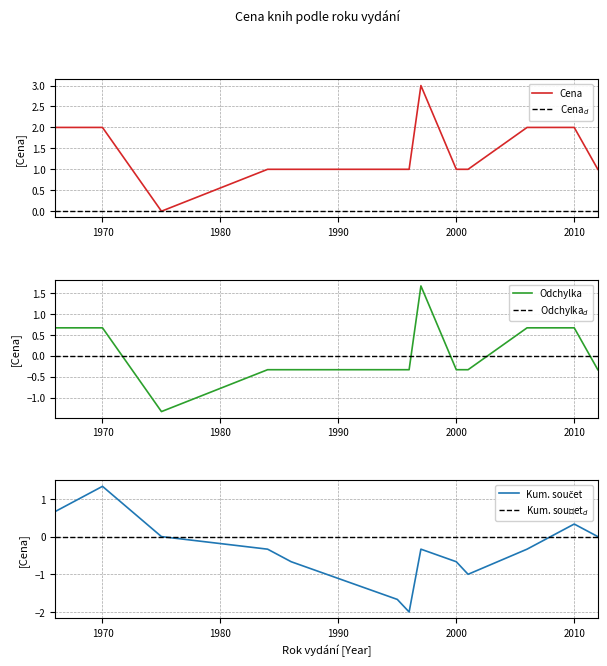

What is the highest value of the Cena series?

3